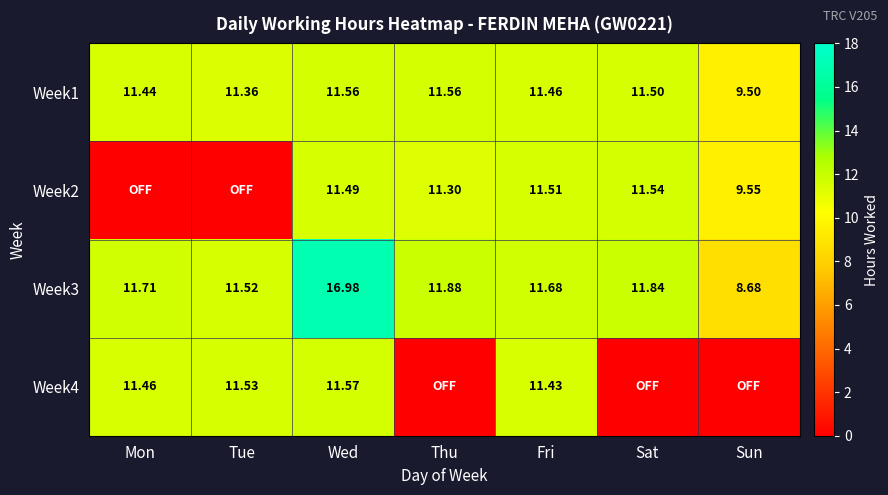

At which label is Week1 closest to 10?

Sun